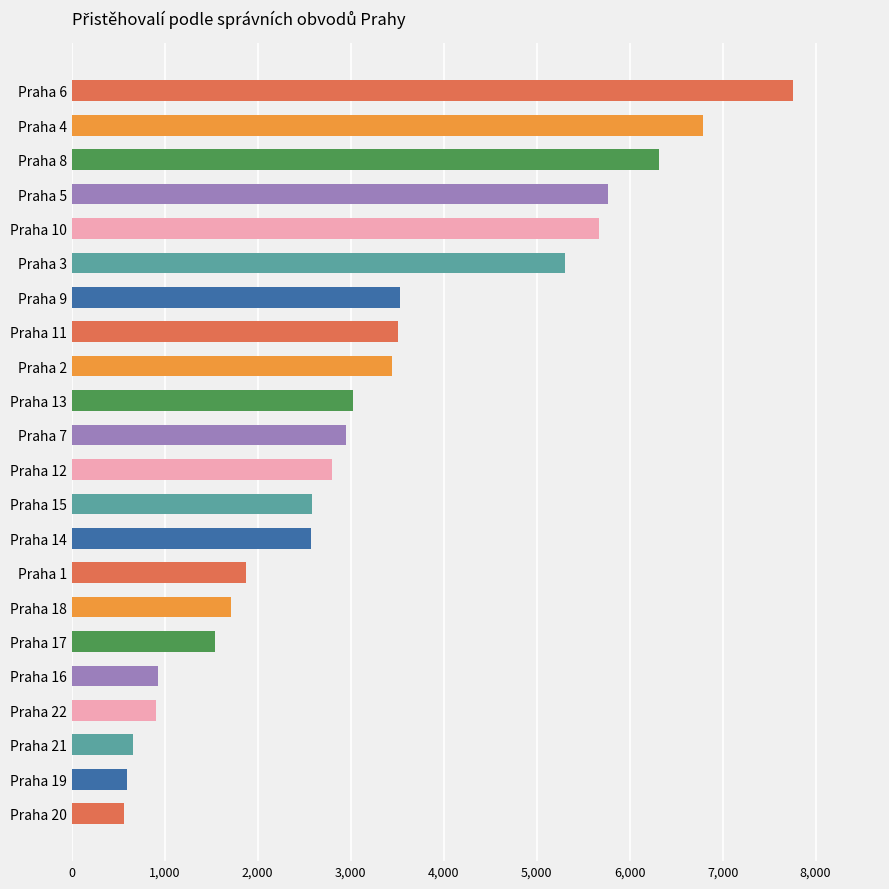

How many values are below 2949?

11